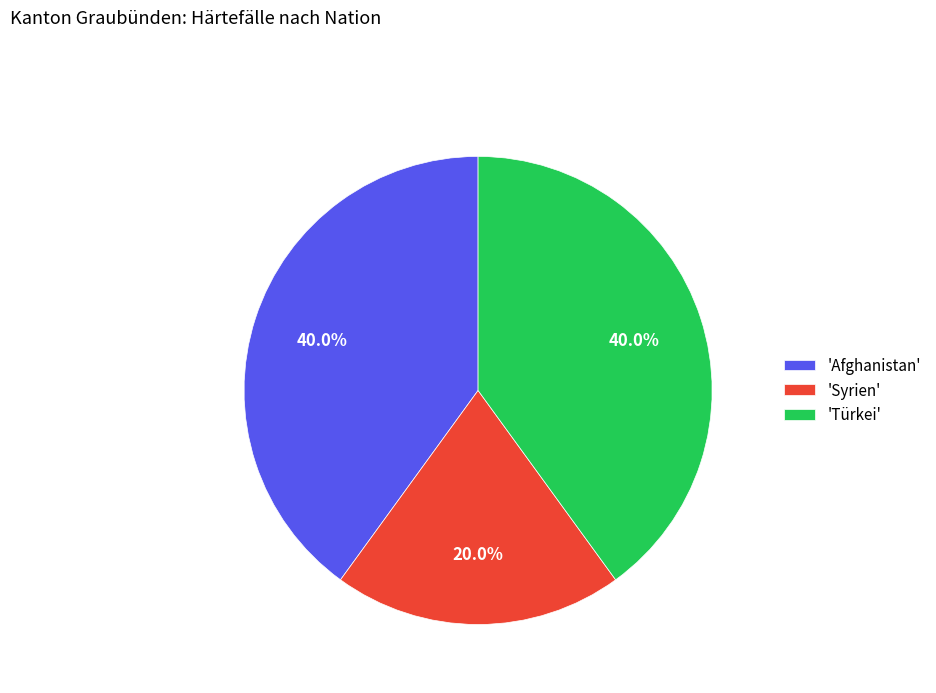

Which category has the smallest portion of the pie?

'Syrien'